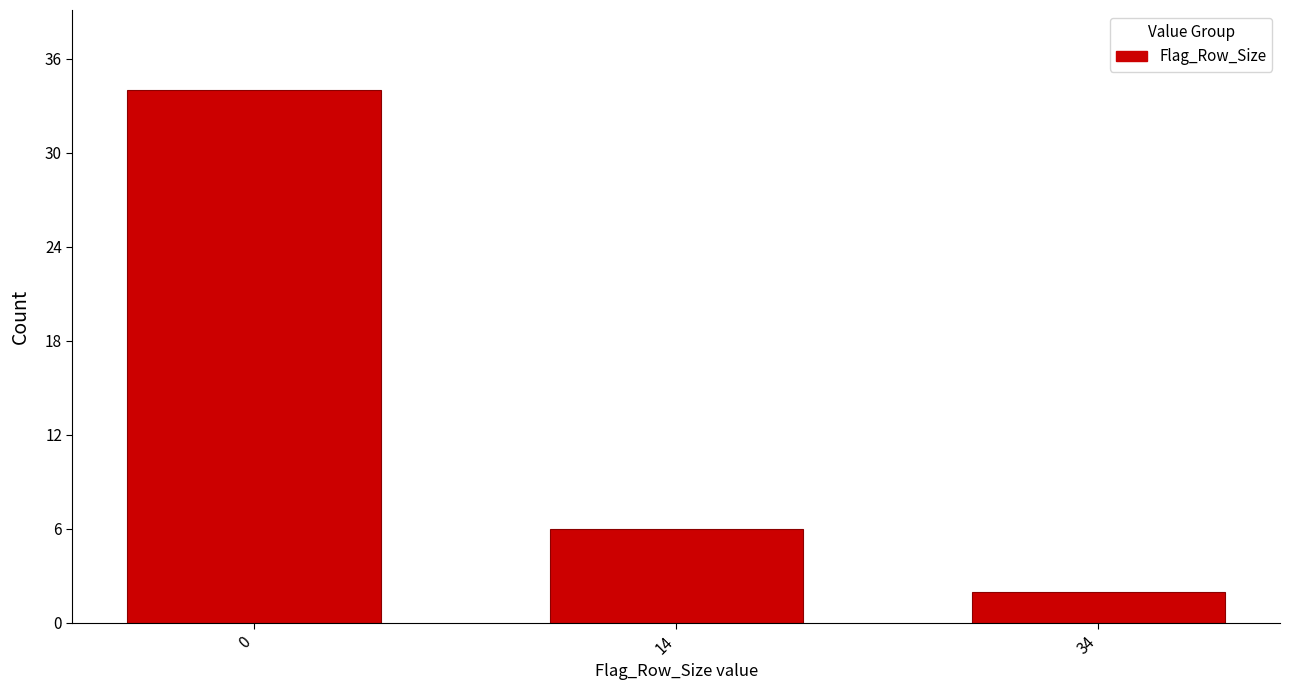

Reading left to right, extract all data points from this chart.

34	6	2